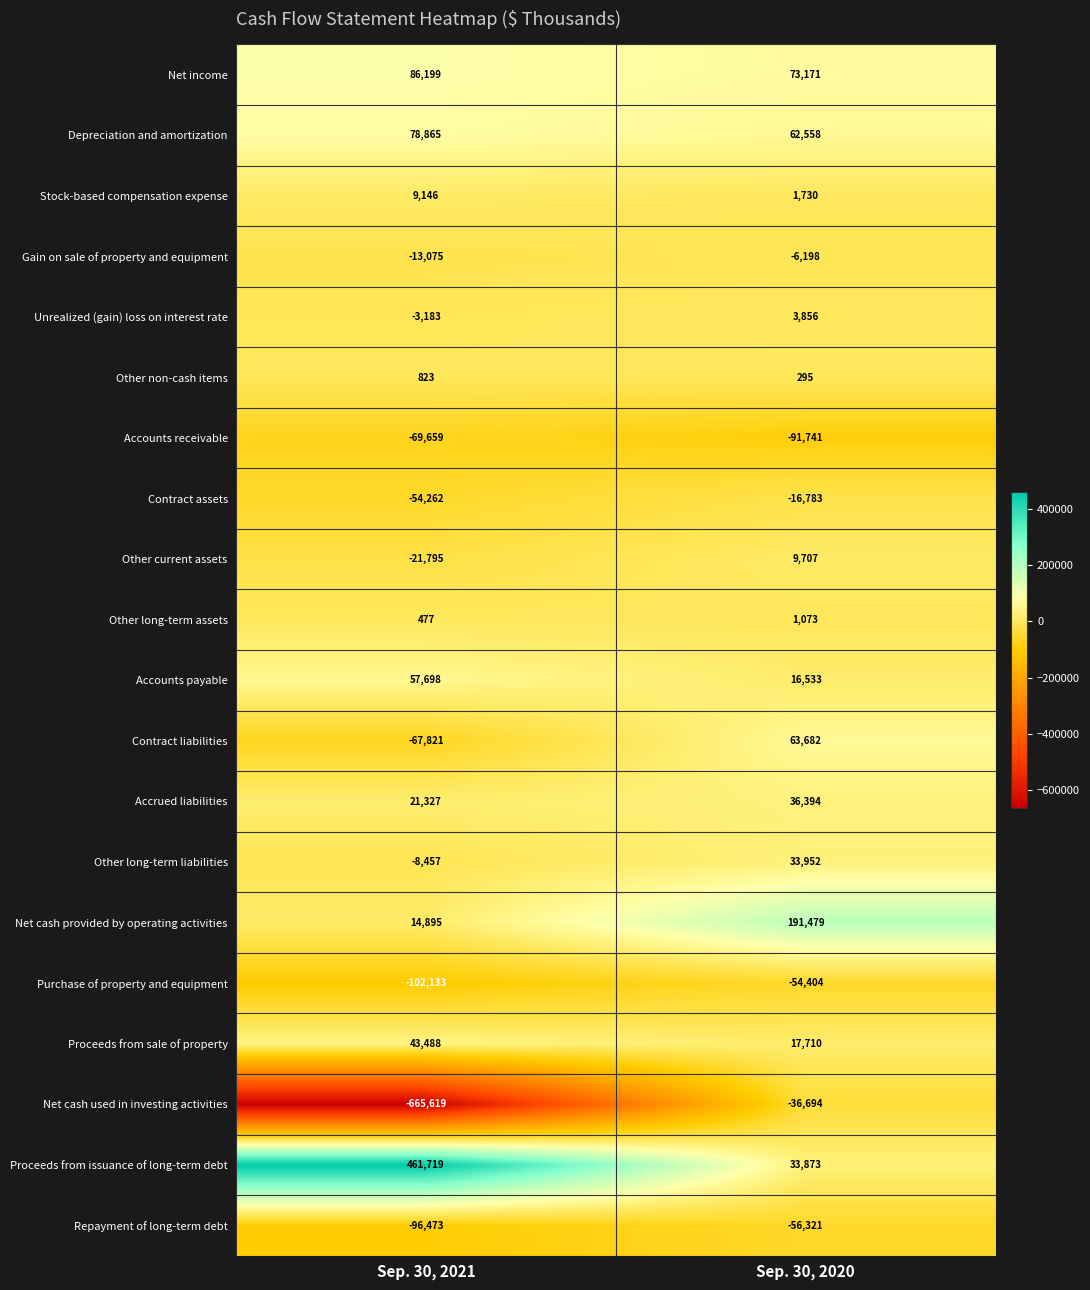

At Sep. 30, 2020, list the series in order from largest to smallest.

Net cash provided by operating activities, Net income, Contract liabilities, Depreciation and amortization, Accrued liabilities, Other long-term liabilities, Proceeds from issuance of long-term debt, Proceeds from sale of property, Accounts payable, Other current assets, Unrealized (gain) loss on interest rate, Stock-based compensation expense, Other long-term assets, Other non-cash items, Gain on sale of property and equipment, Contract assets, Net cash used in investing activities, Purchase of property and equipment, Repayment of long-term debt, Accounts receivable